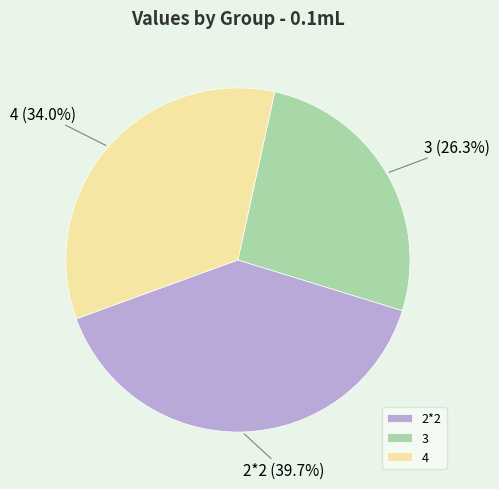

Which category has the smallest portion of the pie?

3